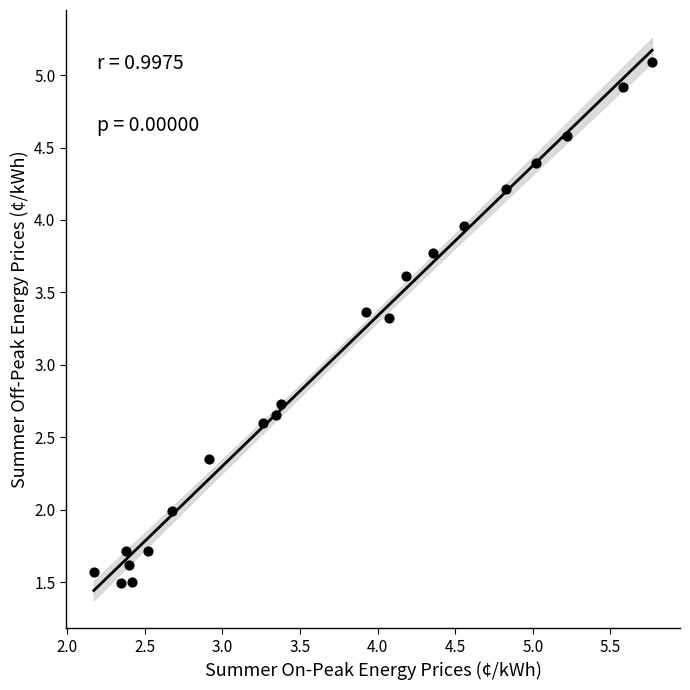

What is the range of X values (max minus min)?

3.6